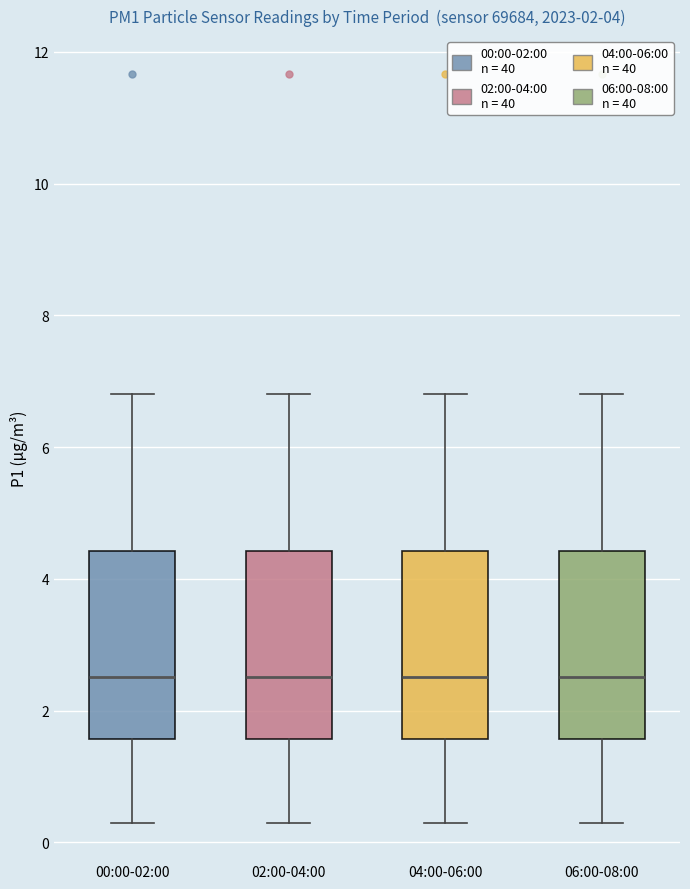

Where does the upper whisker of the box for 00:00-02:00 end on the y-axis? The values are not printed on the chart, so give them approximately, as read against the axis.

6.8